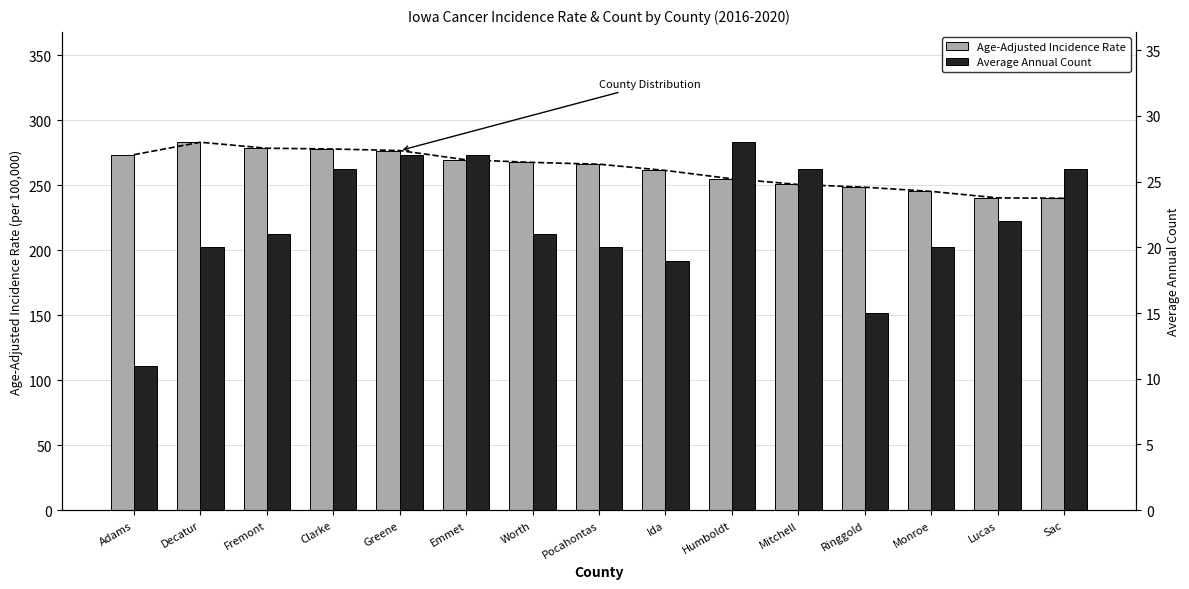

Are the bars grouped side by side (vs. stacked)?

Yes